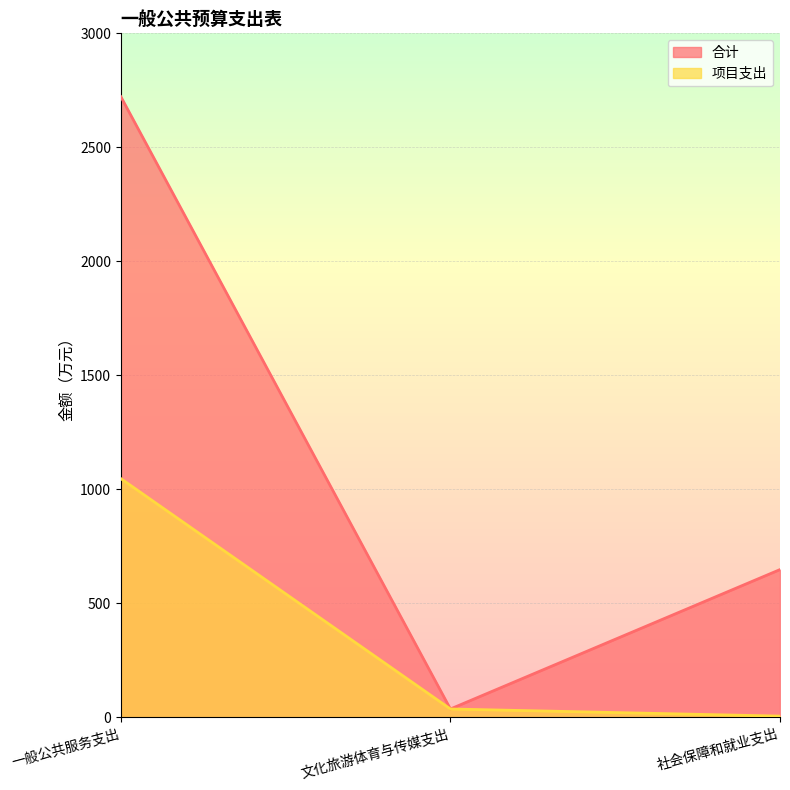

Is it true that 合计 equals 753.3 at 一般公共服务支出?

False